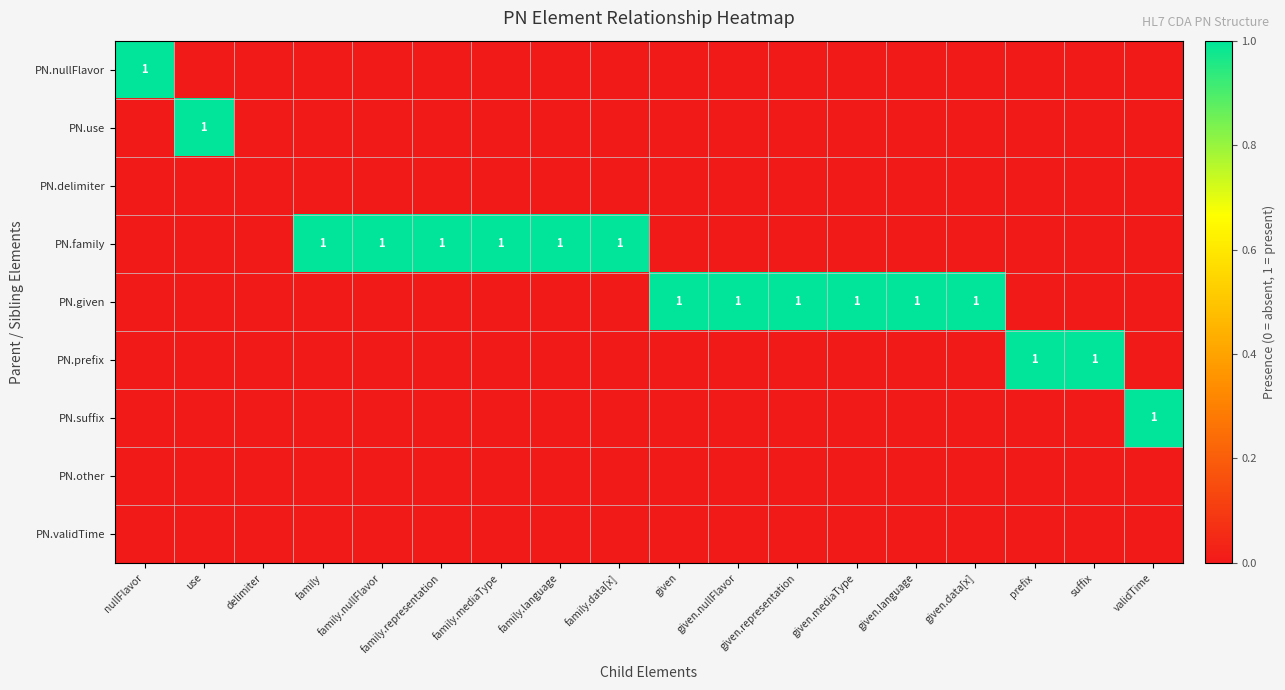

The value of PN.suffix at validTime is 0. True or false?

False